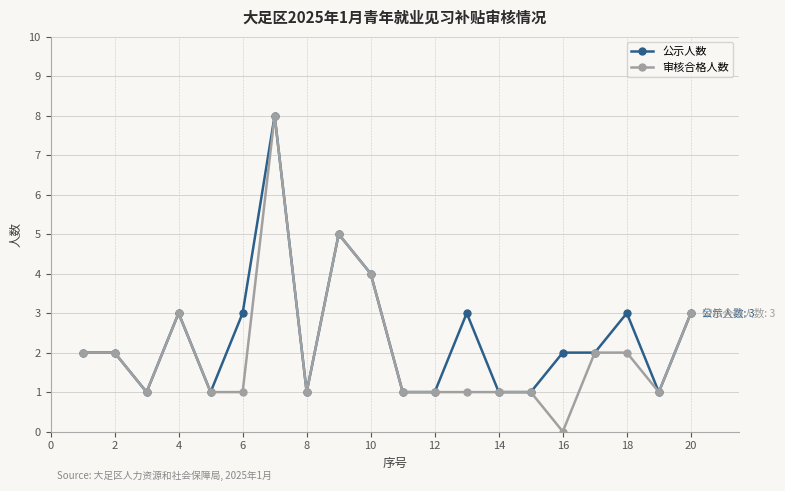

What is the greatest value displayed?

8